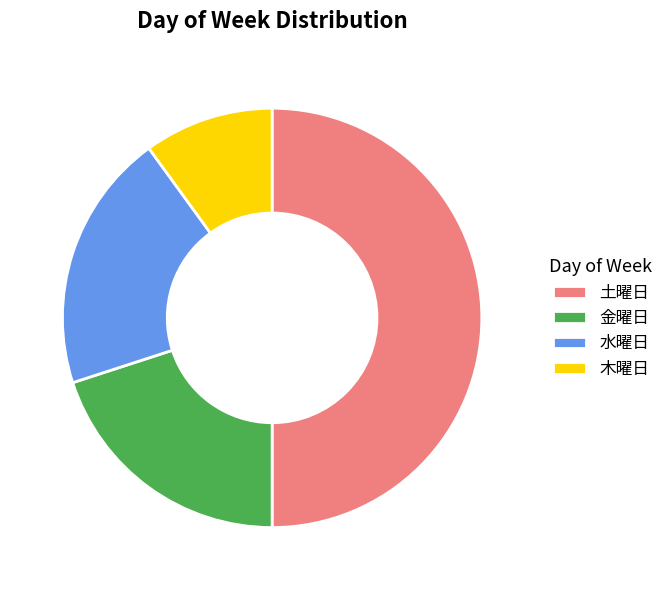

True or false: 土曜日 accounts for 42% of the total.

False